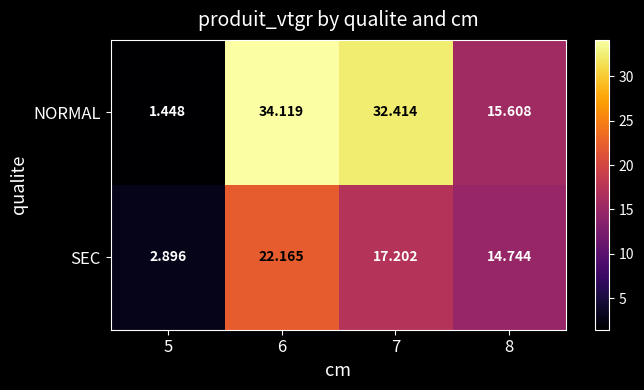

Rank the series by their average value, from lowest to highest.

SEC, NORMAL